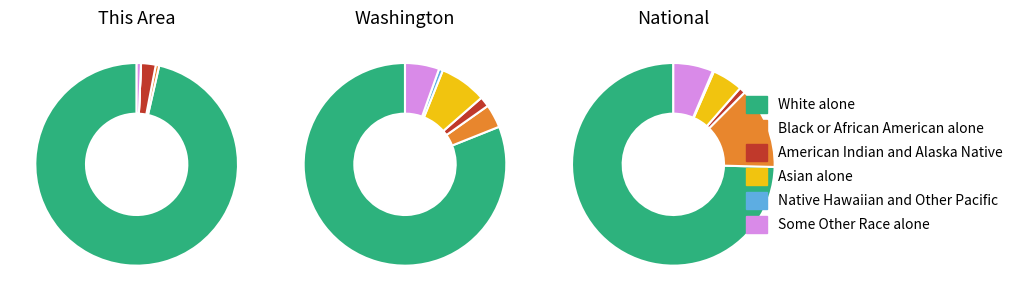

Is there a majority slice in this chart?

Yes